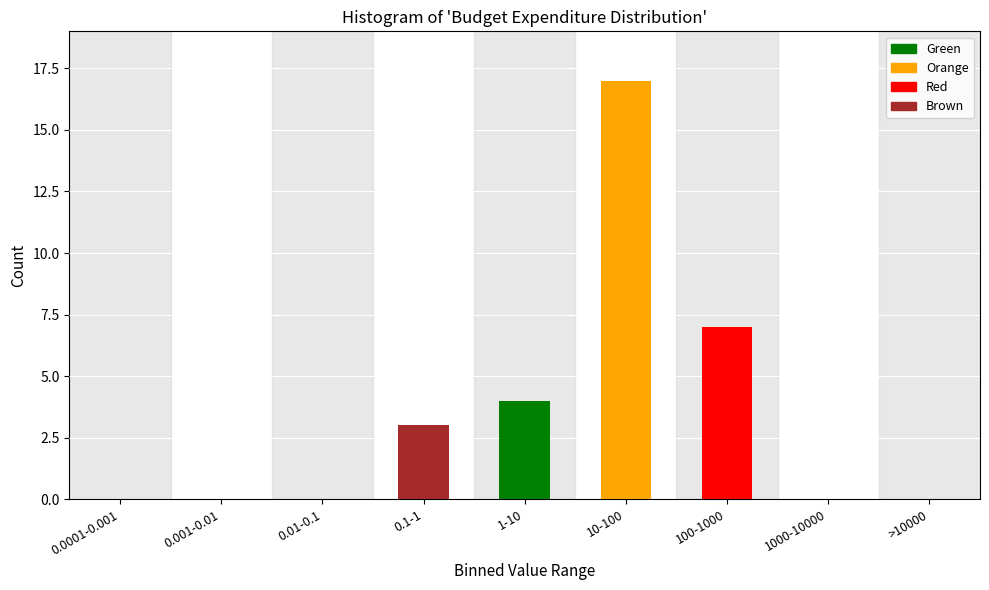

Reading left to right, extract all data points from this chart.

0.0001-0.001=0	0.001-0.01=0	0.01-0.1=0	0.1-1=3	1-10=4	10-100=17	100-1000=7	1000-10000=0	>10000=0